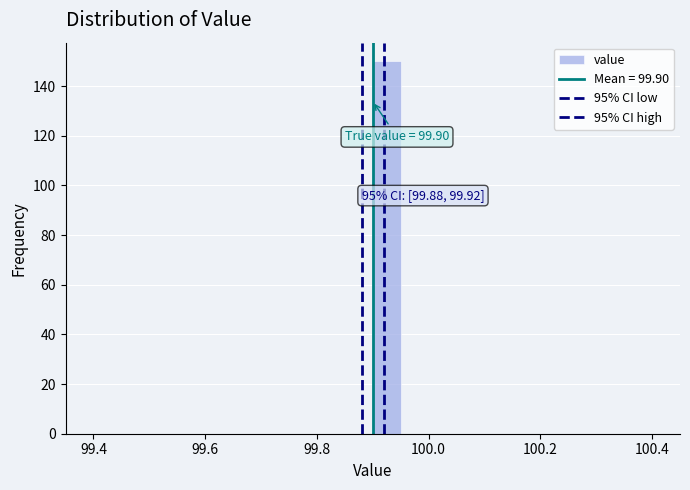

Read against the x-axis, roughly where is the centre of the tallest bar?

99.92